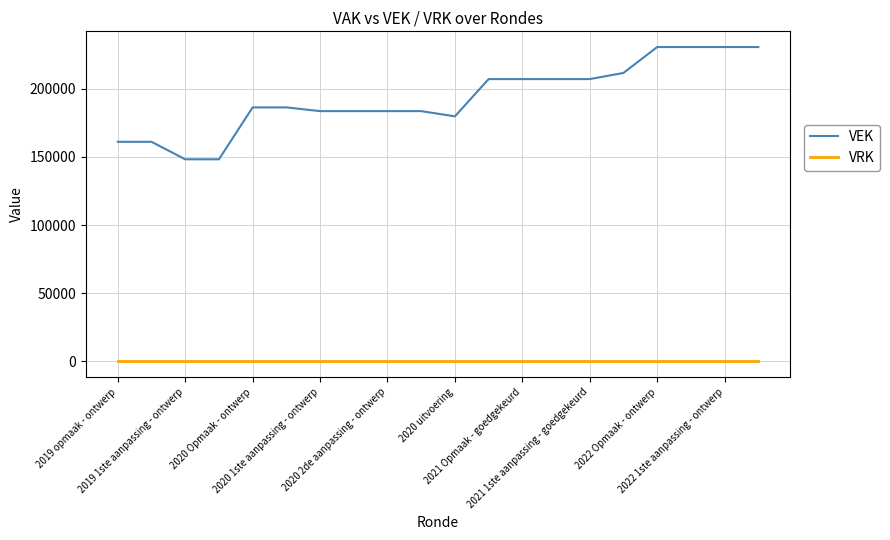

Rank the series by their average value, from lowest to highest.

VRK, VEK